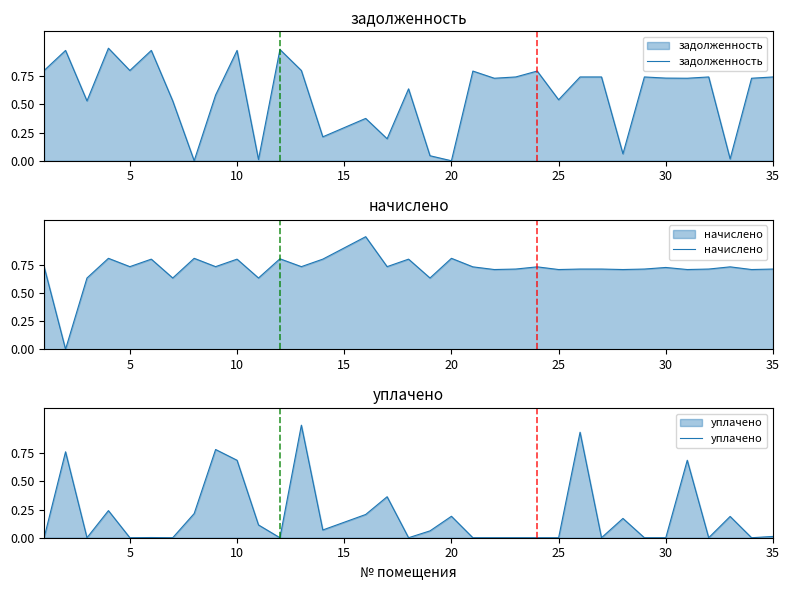

The value of задолженность at 5 is 1.4. True or false?

False